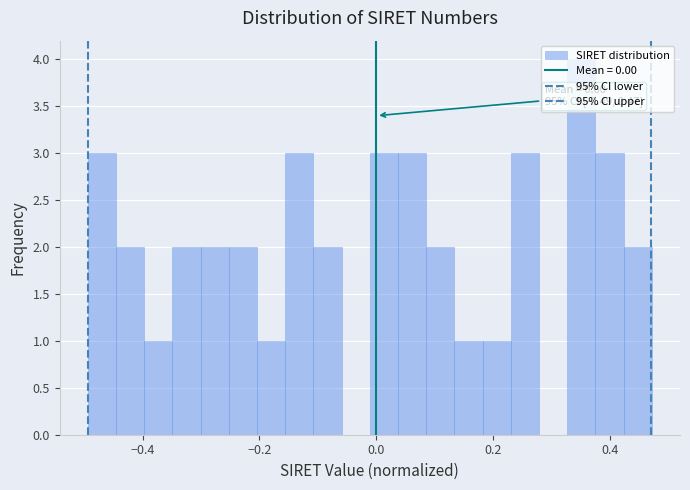

Around what value on the x-axis is the tallest bar? Give the approximate position of its centre, as read against the axis.

0.36